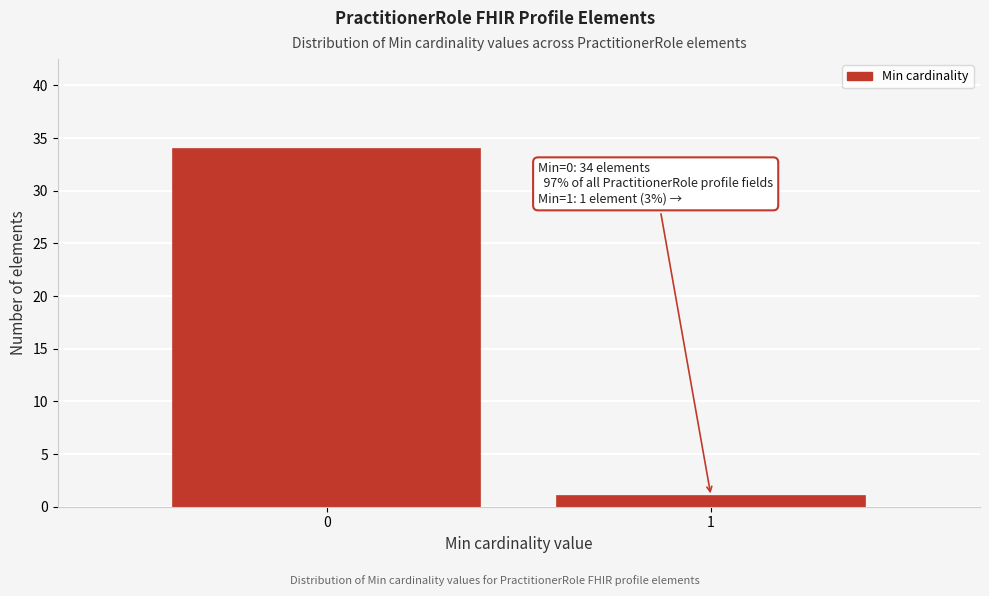

Reading left to right, list all the values displayed in this chart.

34	1